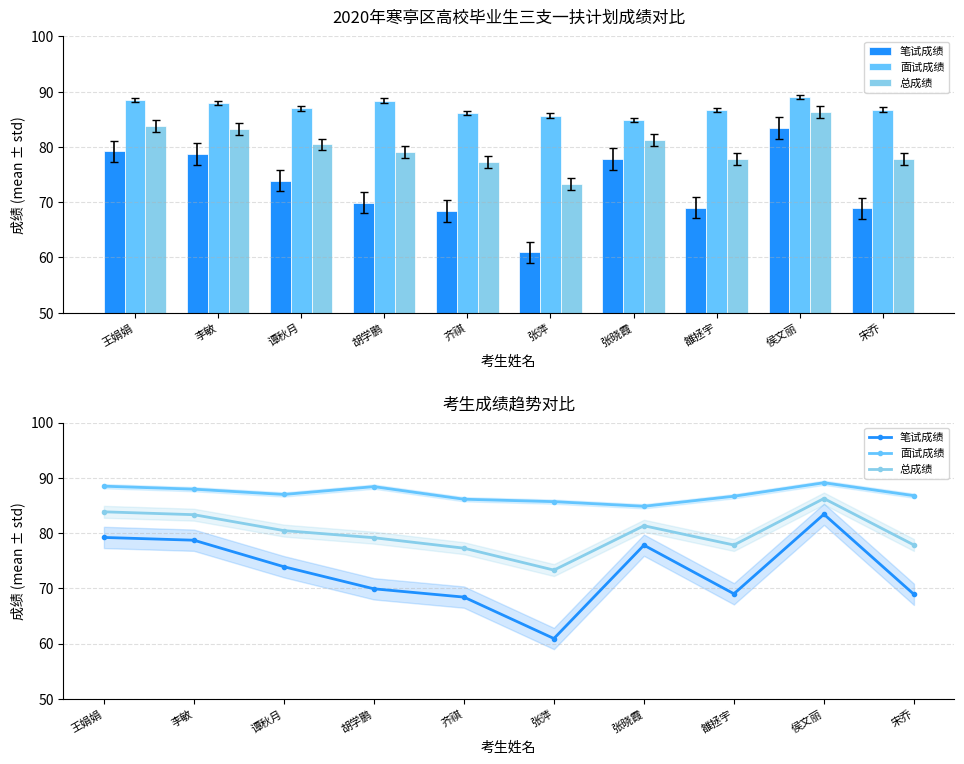

What is the label of the 1st bar from the left?

王娟娟